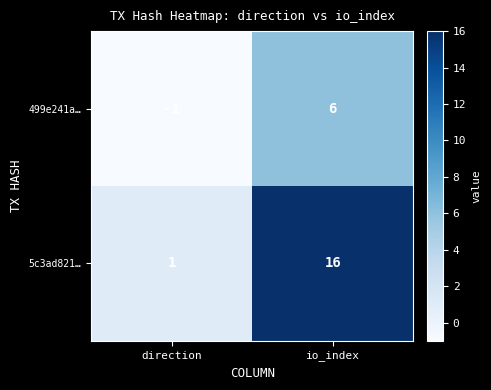

Which series has the widest spread of values?

5c3ad821…